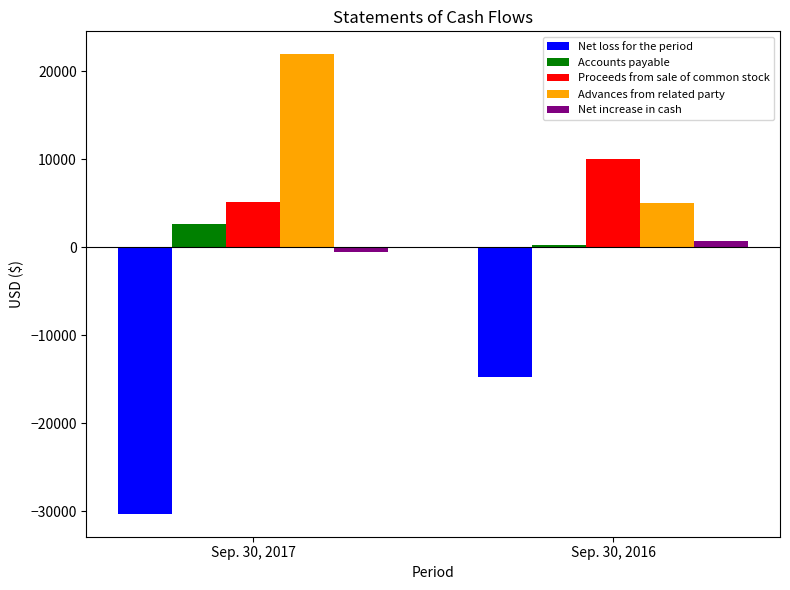

Are the bars horizontal?

No